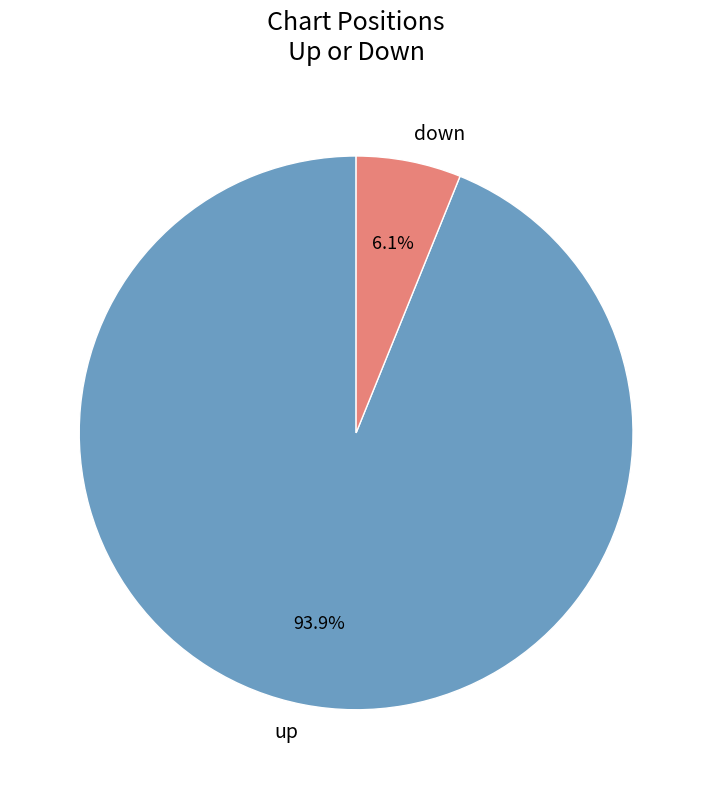

How many slices are in this pie chart?

2